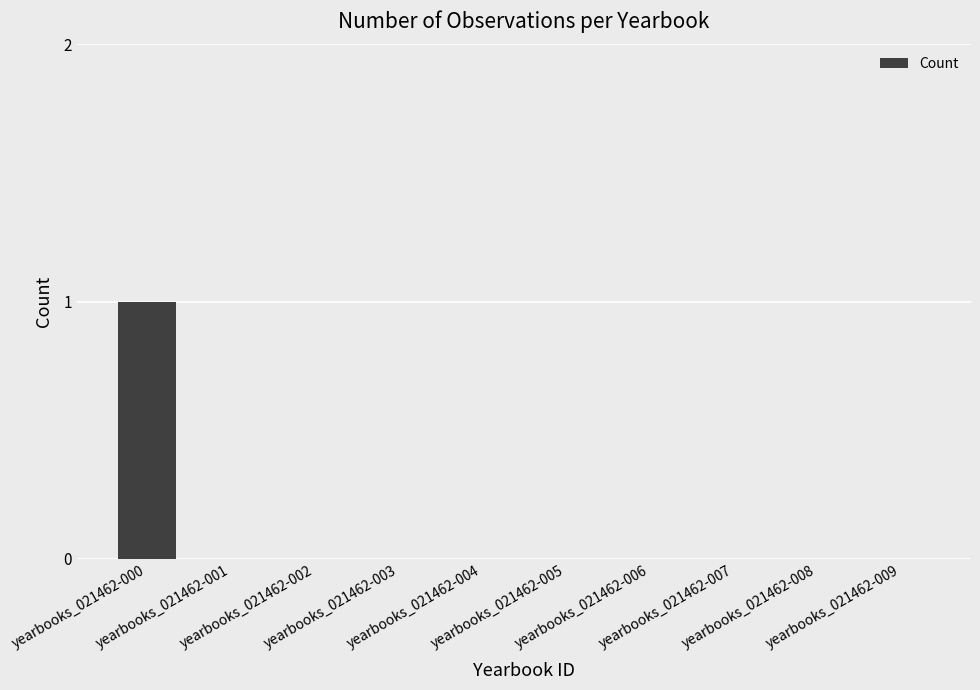

Reading right to left, extract all data points from this chart.

yearbooks_021462-009=0	yearbooks_021462-008=0	yearbooks_021462-007=0	yearbooks_021462-006=0	yearbooks_021462-005=0	yearbooks_021462-004=0	yearbooks_021462-003=0	yearbooks_021462-002=0	yearbooks_021462-001=0	yearbooks_021462-000=1